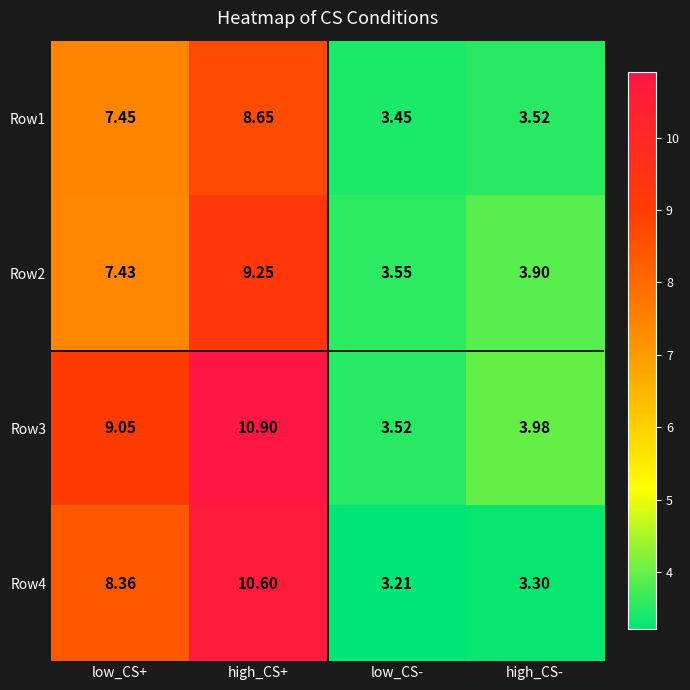

Is the value of Row3 at low_CS+ greater than the value of Row2 at low_CS-?

Yes